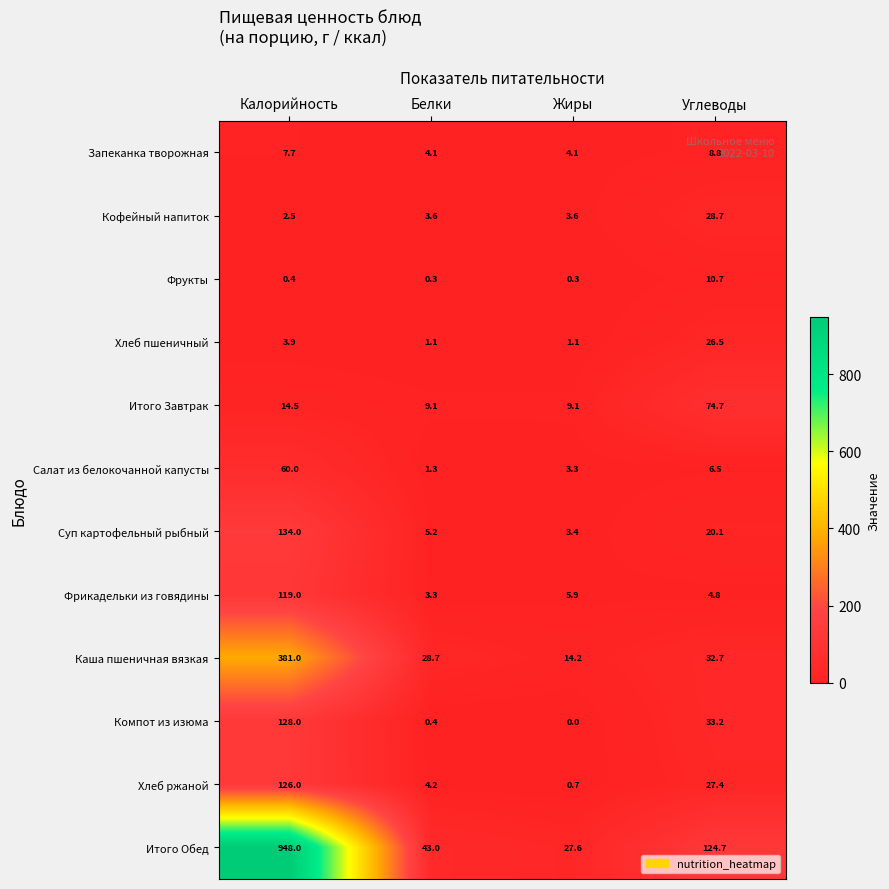

How many series are shown in this chart?

12